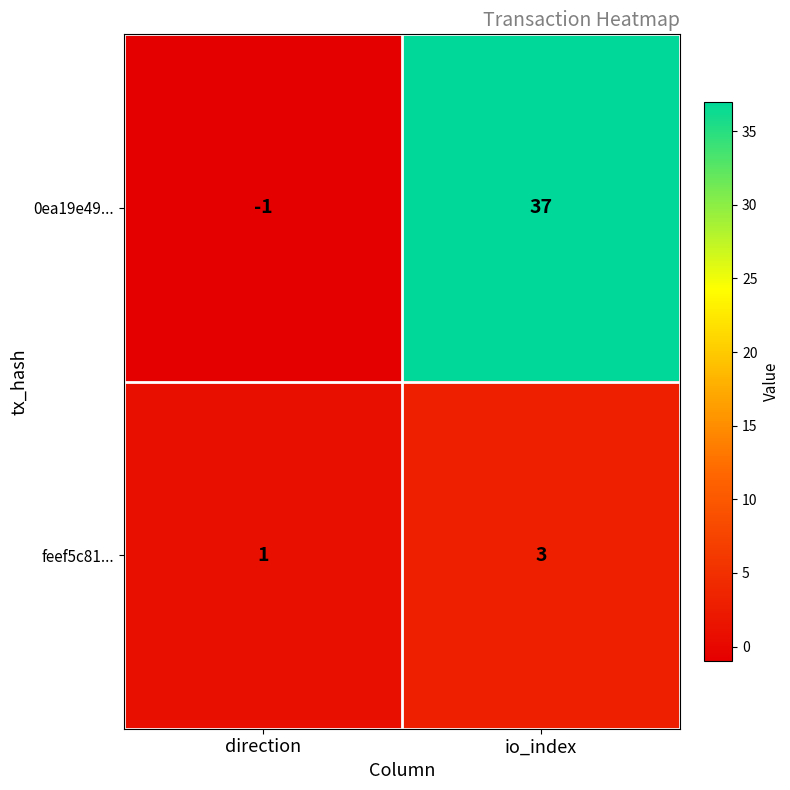

Reading left to right, list all the values displayed in this chart.

0ea19e49...: -1	37
feef5c81...: 1	3